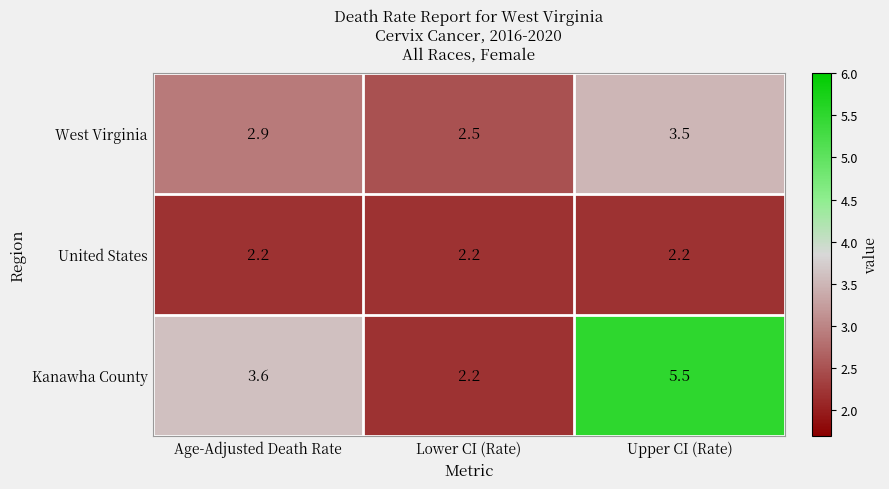

Reading left to right, list all the values displayed in this chart.

West Virginia: 2.9	2.5	3.5
United States: 2.2	2.2	2.2
Kanawha County: 3.6	2.2	5.5